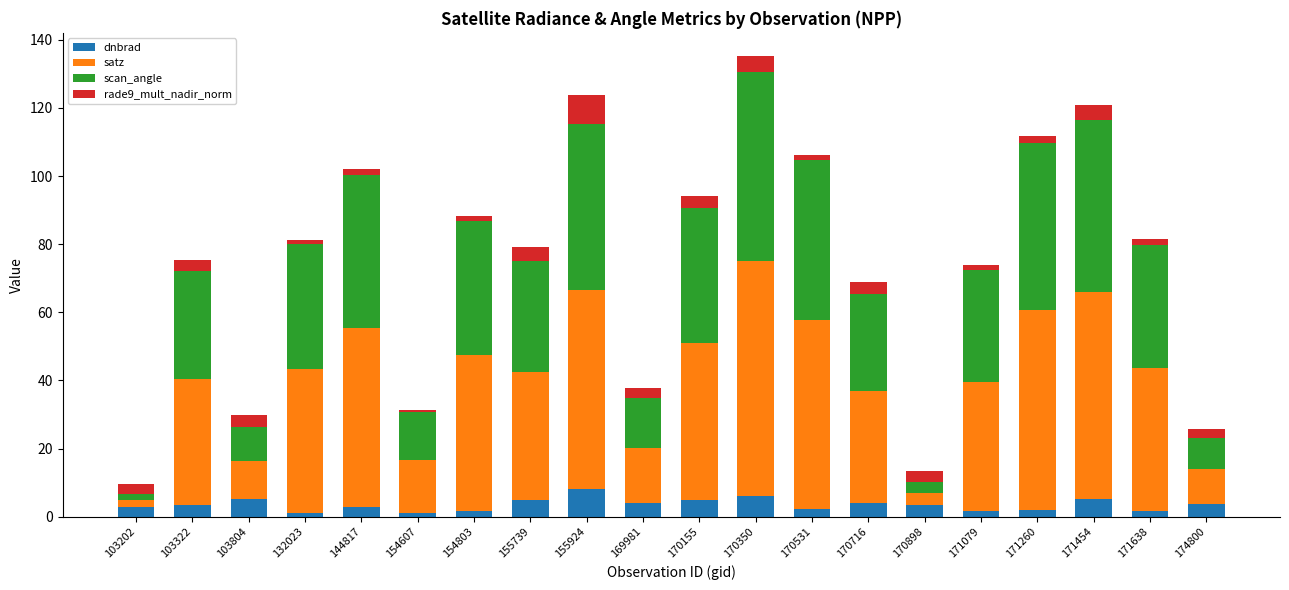

What is the difference between the second highest and minimum values in the dnbrad series?

5.2